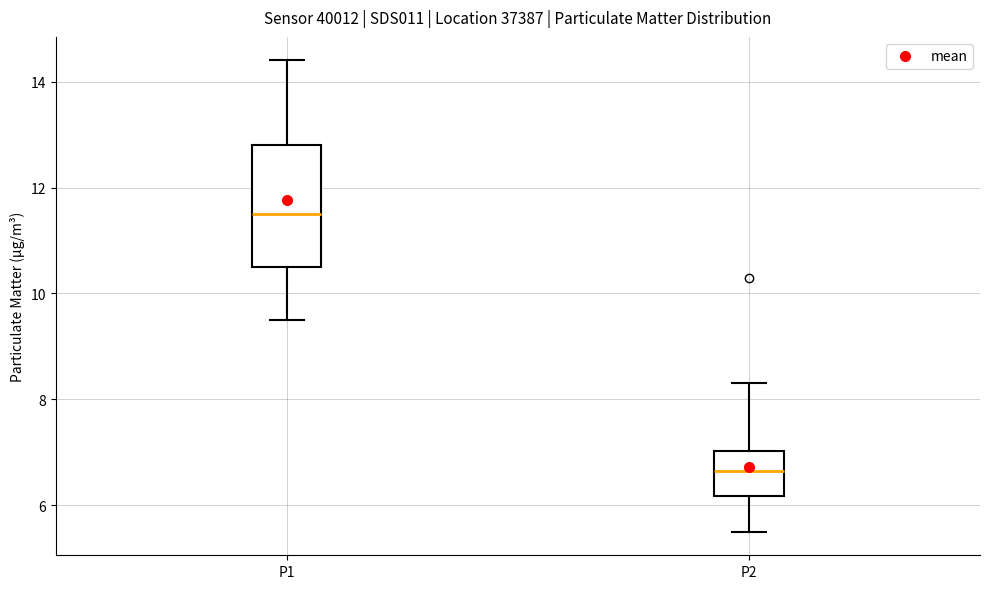

Reading left to right, read every box against the y-axis: the position of its median line, the range the box covers, and the ends of its whiskers. The values are not printed on the chart, so give them approximately, as read against the axis.

P1: median 11.6, box 10.6 to 12.8, whiskers 9.6 to 14.4
P2: median 6.6, box 6.2 to 7.0, whiskers 5.6 to 8.4